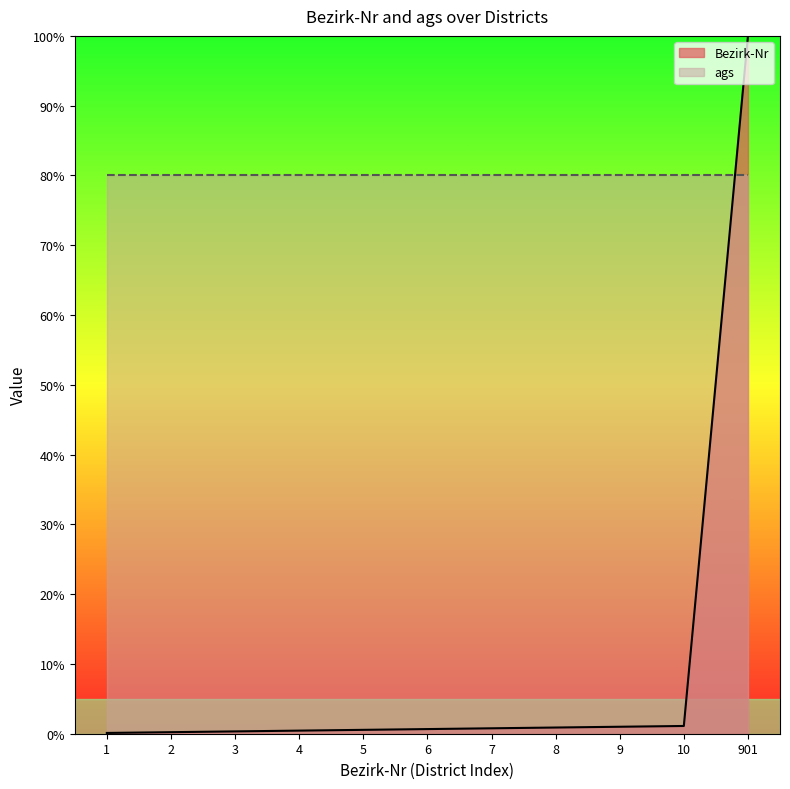

What is the average value?

9.6